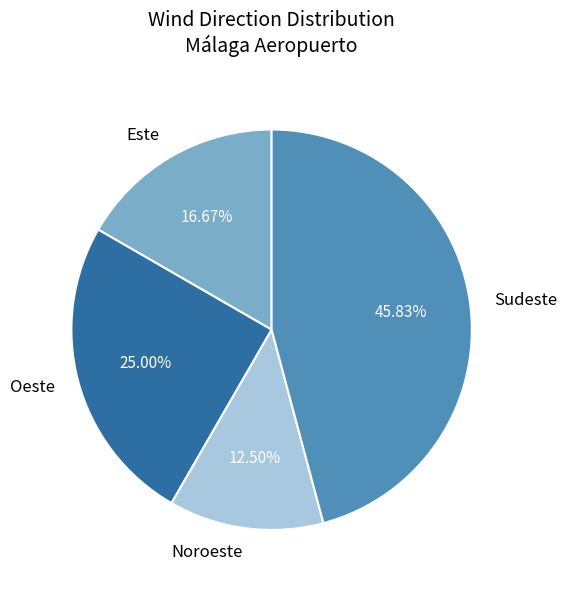

To the nearest percent, what is the average slice percentage?

25%